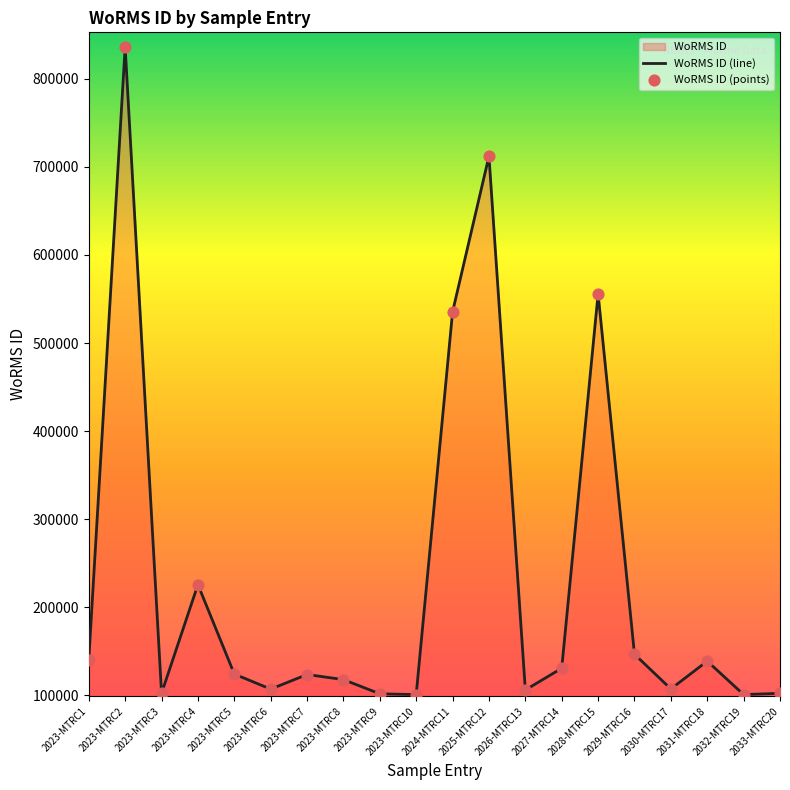

What is the ratio of the value at 2023-MTRC10 to the value at 2023-MTRC3?

1.0